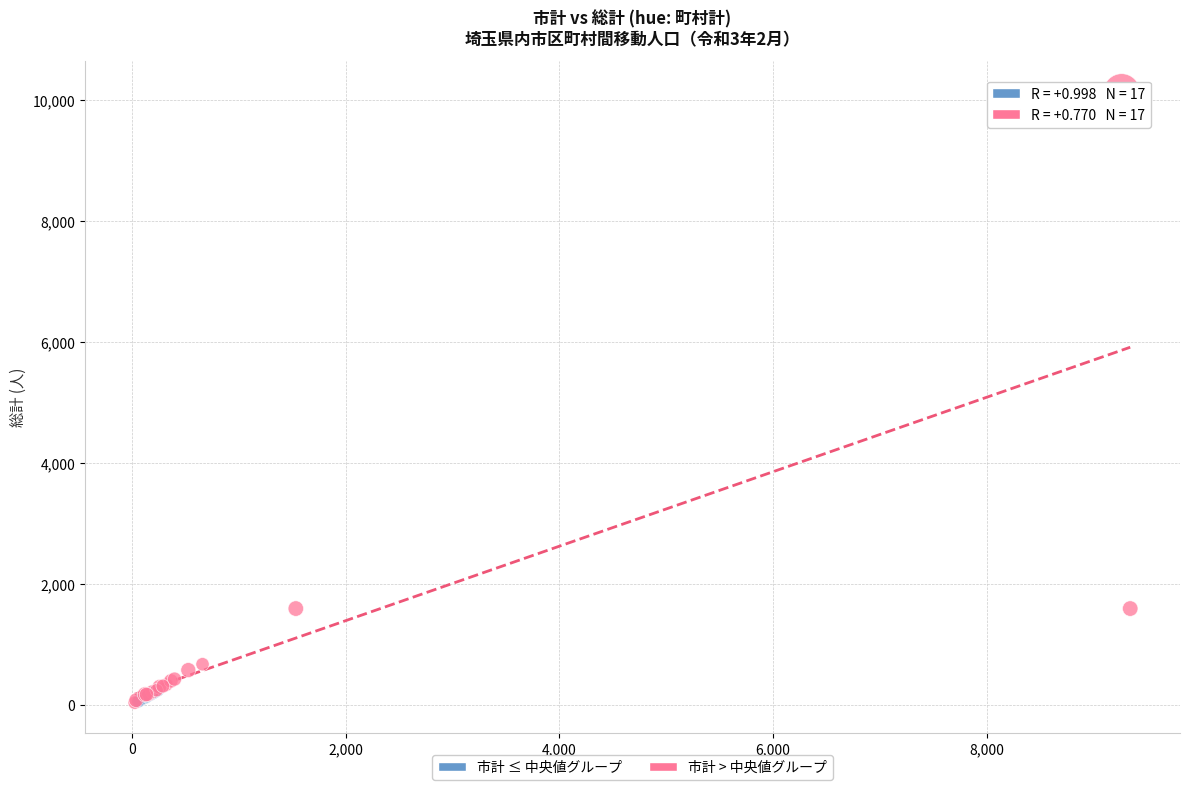

Which series contains the highest Y value?

市計 > 中央値グループ